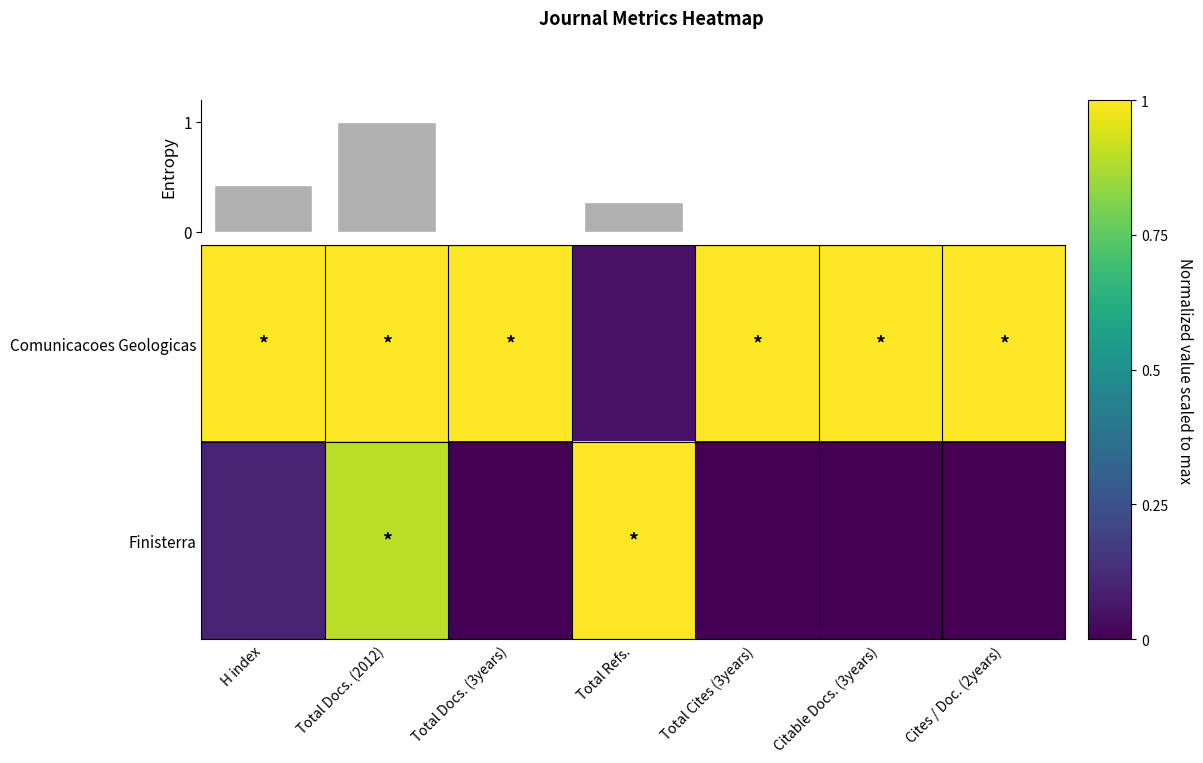

What is the maximum value shown in the chart?

1.0